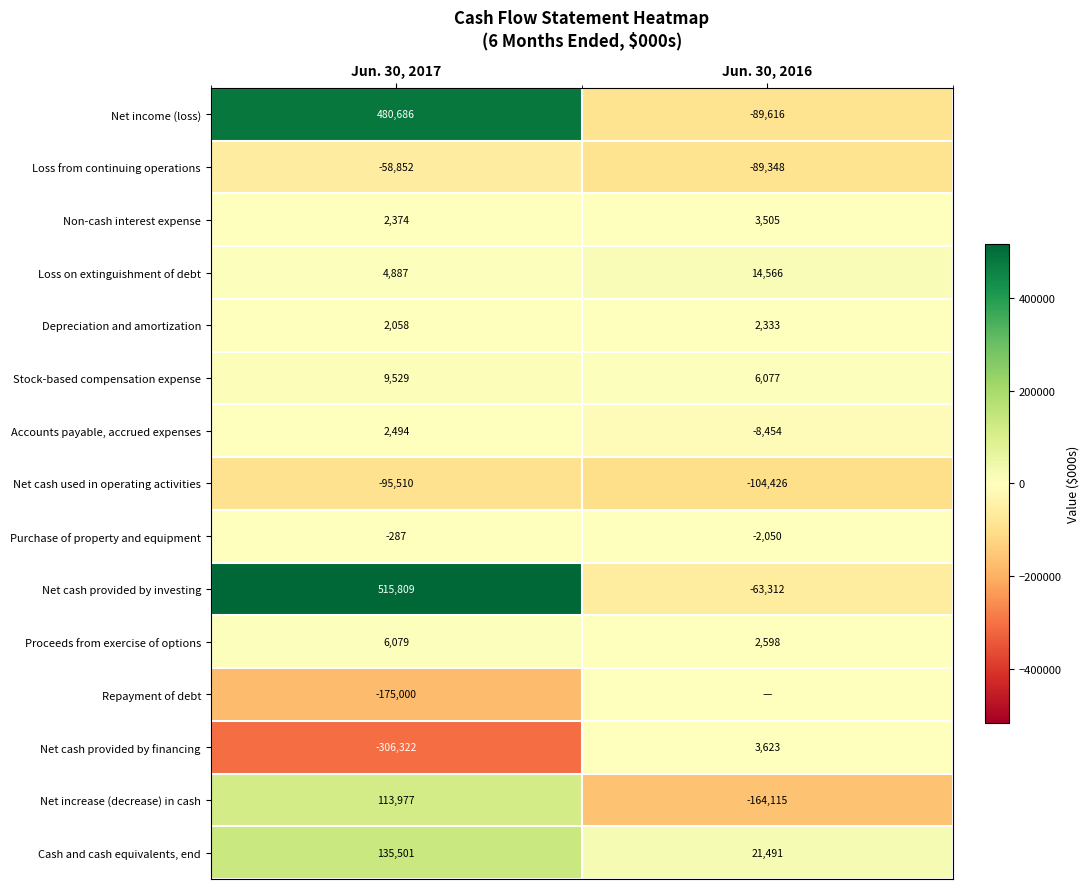

Is the value of Loss on extinguishment of debt at Jun. 30, 2016 greater than the value of Stock-based compensation expense at Jun. 30, 2017?

Yes